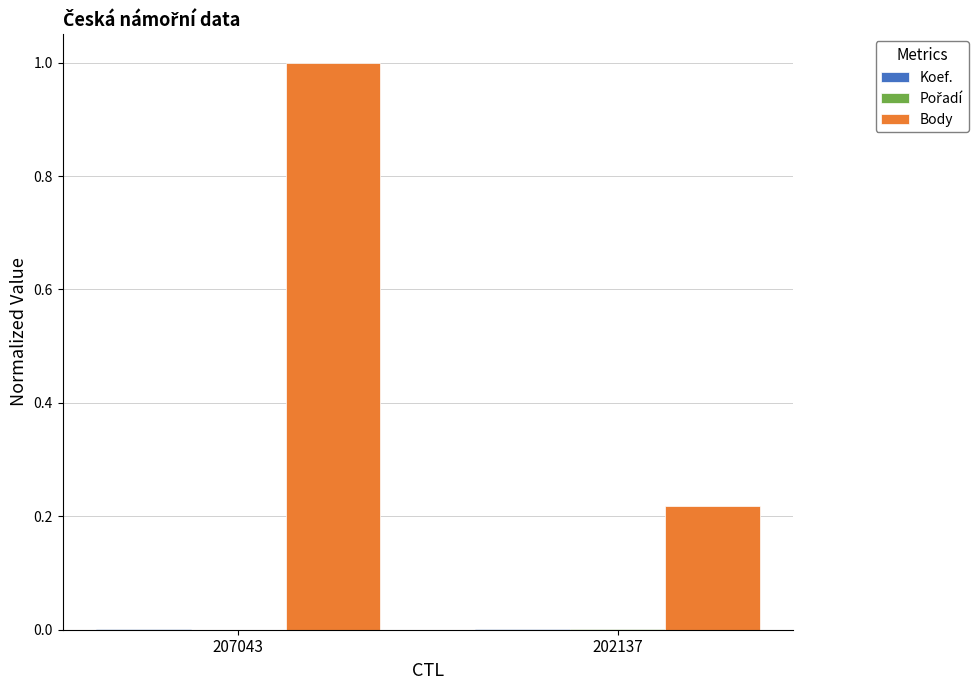

How many Body values are between 0 and 1?

2